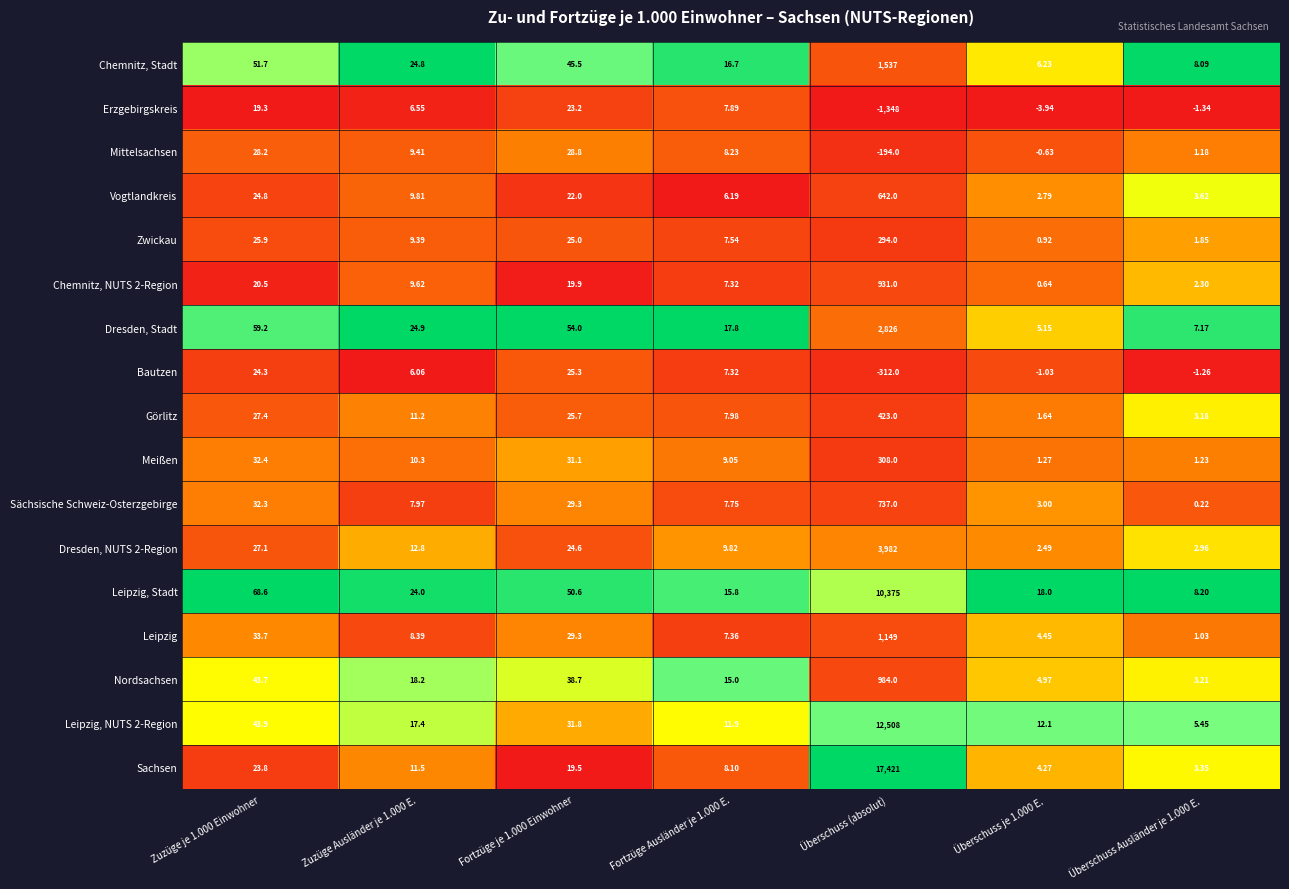

What is the spread (max minus min) of values at Zuzüge Ausländer je 1.000 E.?

18.8